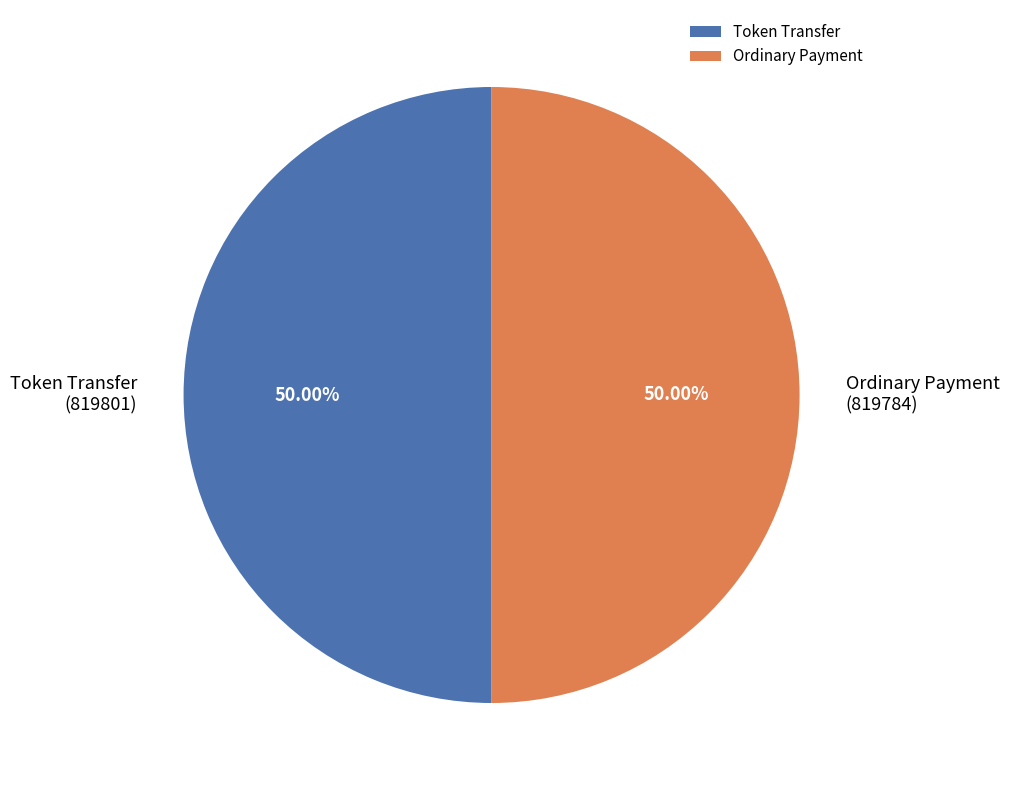

Is the sum of Ordinary Payment and Token Transfer greater than half?

Yes